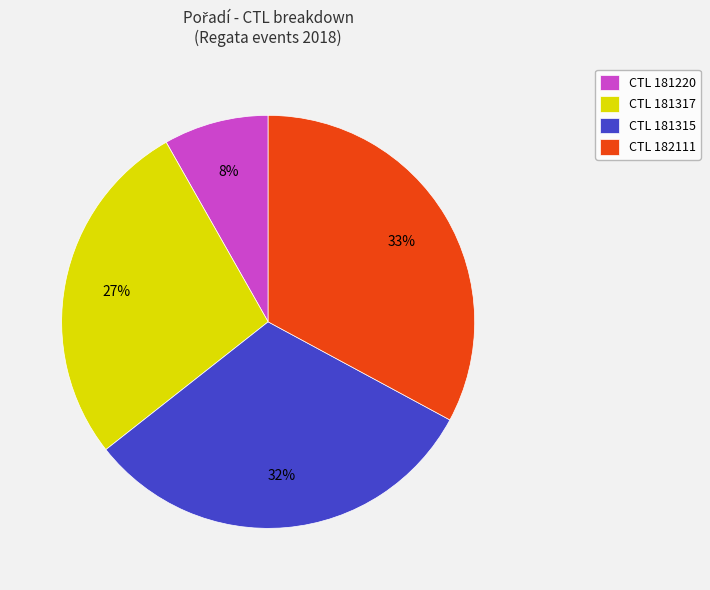

Rank the categories by value from highest to lowest.

CTL 182111, CTL 181315, CTL 181317, CTL 181220